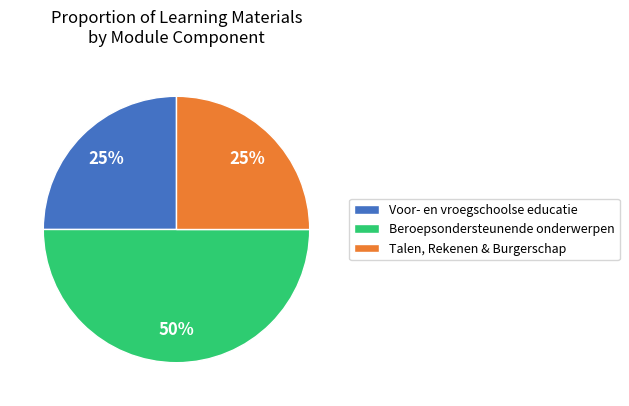

Does Talen, Rekenen & Burgerschap represent more than half of the total?

No